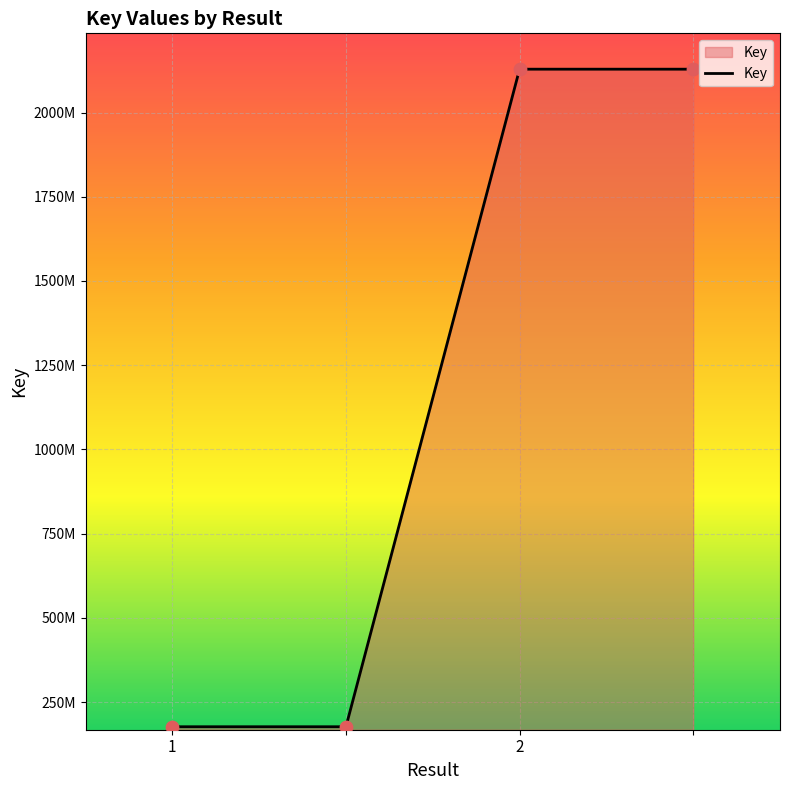

Does the chart have visible grid lines?

Yes